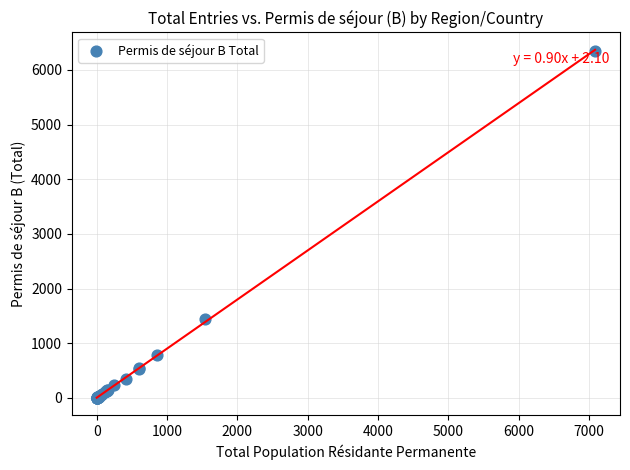

What Y value in the scatter plot is closest to 3178?

1450